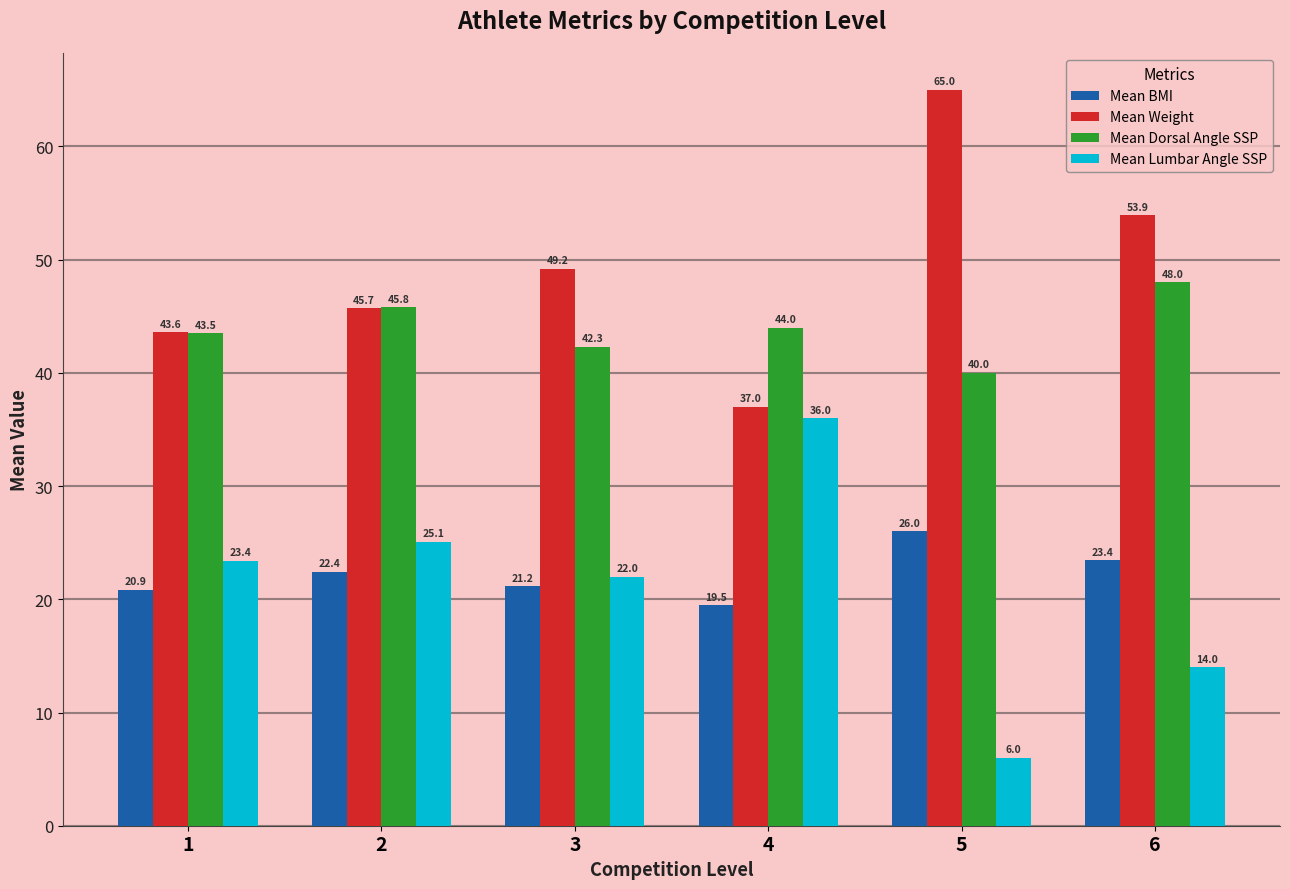

True or false: Mean Dorsal Angle SSP has a value of 48.0 at 6.

True